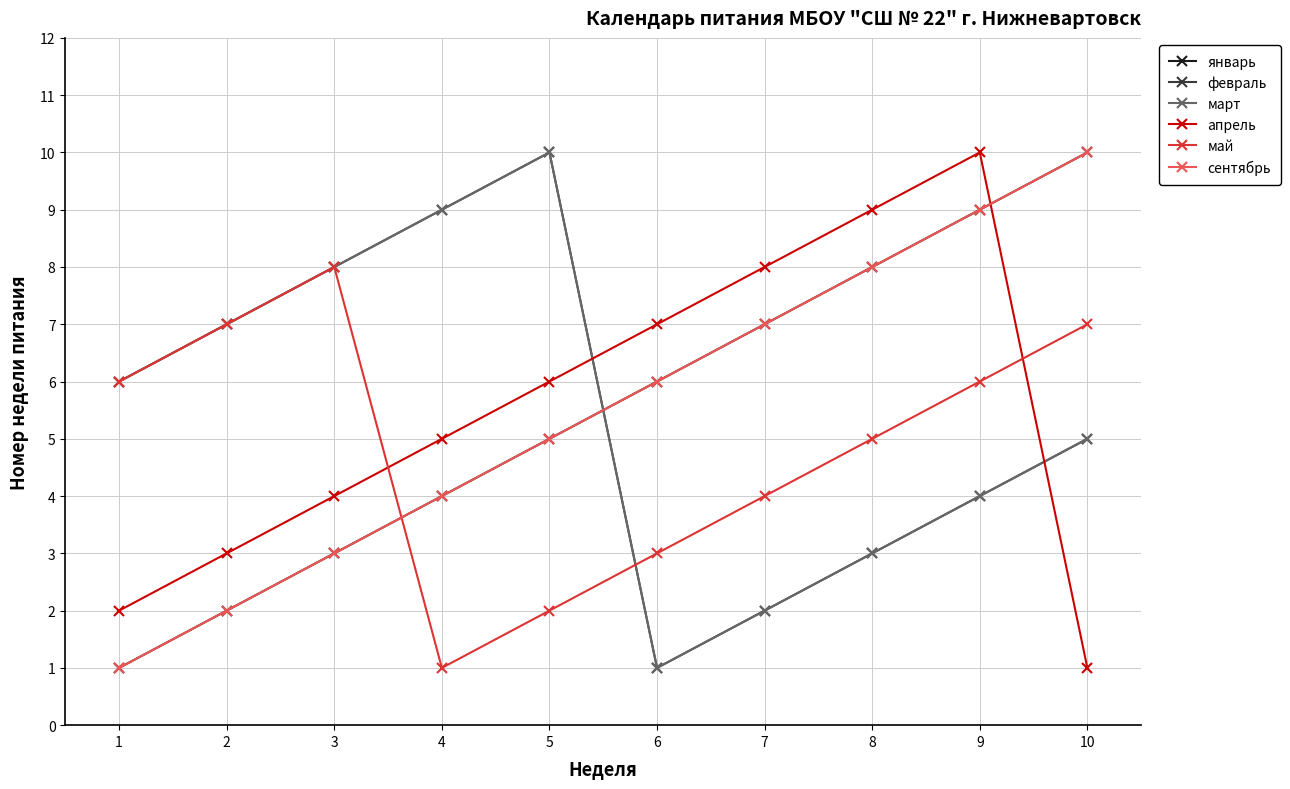

What is the difference between the highest and lowest values at 7?

6